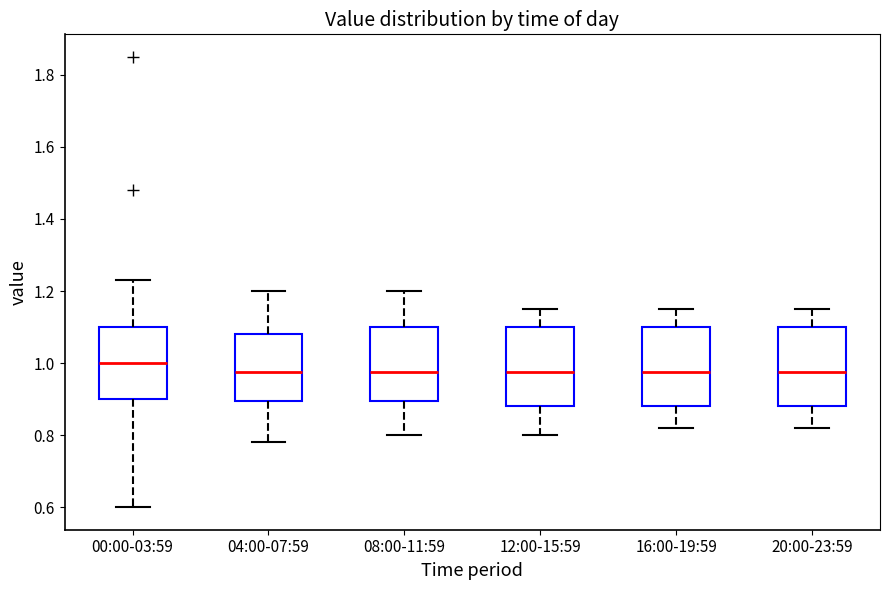

Reading left to right, transcribe this box plot: for each box, give where its median line is, the range the box spans, and where its two whiskers end, as read against the y-axis. The values are not printed on the chart, so give them approximately, as read against the axis.

00:00-03:59: median 1.00, box 0.90 to 1.10, whiskers 0.60 to 1.24
04:00-07:59: median 0.98, box 0.90 to 1.08, whiskers 0.78 to 1.20
08:00-11:59: median 0.98, box 0.90 to 1.10, whiskers 0.80 to 1.20
12:00-15:59: median 0.98, box 0.88 to 1.10, whiskers 0.80 to 1.16
16:00-19:59: median 0.98, box 0.88 to 1.10, whiskers 0.82 to 1.16
20:00-23:59: median 0.98, box 0.88 to 1.10, whiskers 0.82 to 1.16